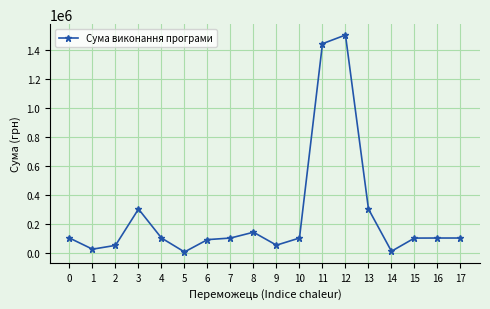

What is the minimum value shown in the chart?

3914